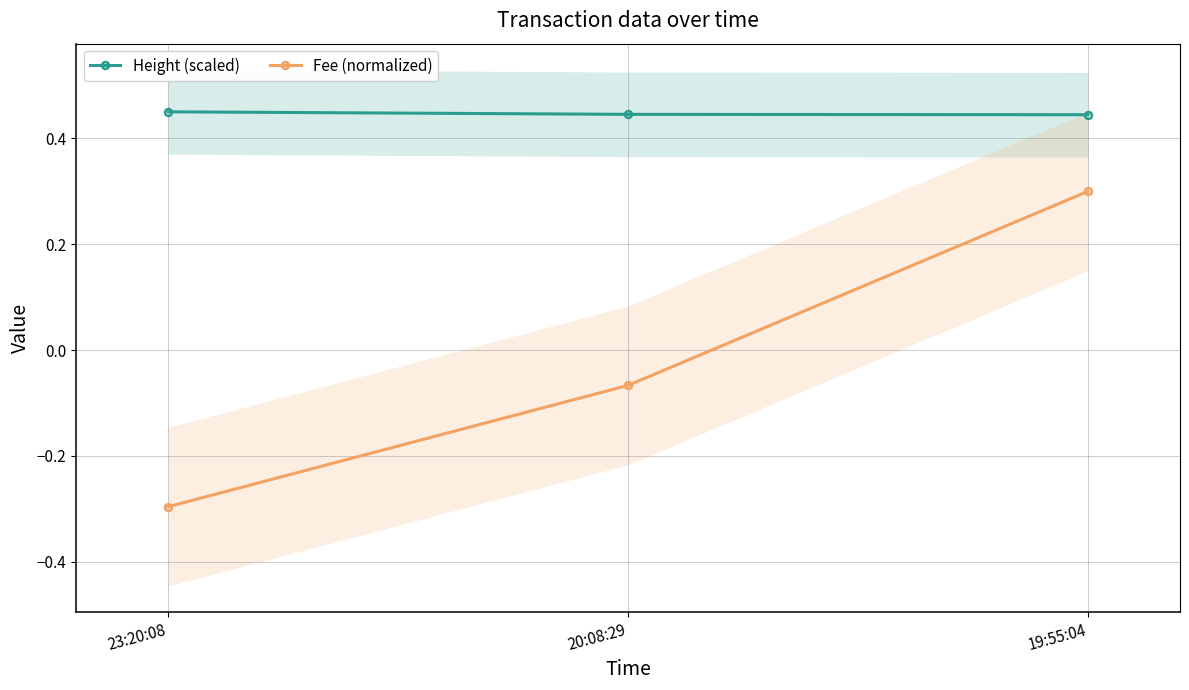

What position from the right is 19:55:04?

1